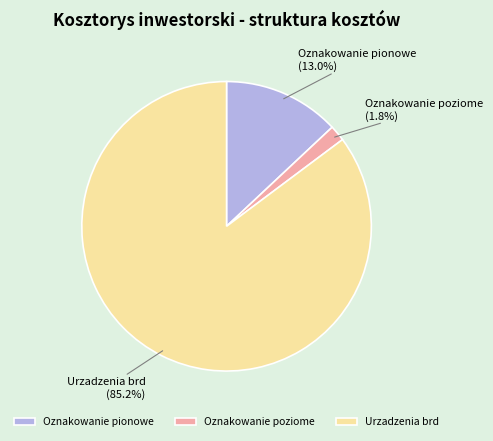

What portion of the pie excludes Urzadzenia brd?

14.8%